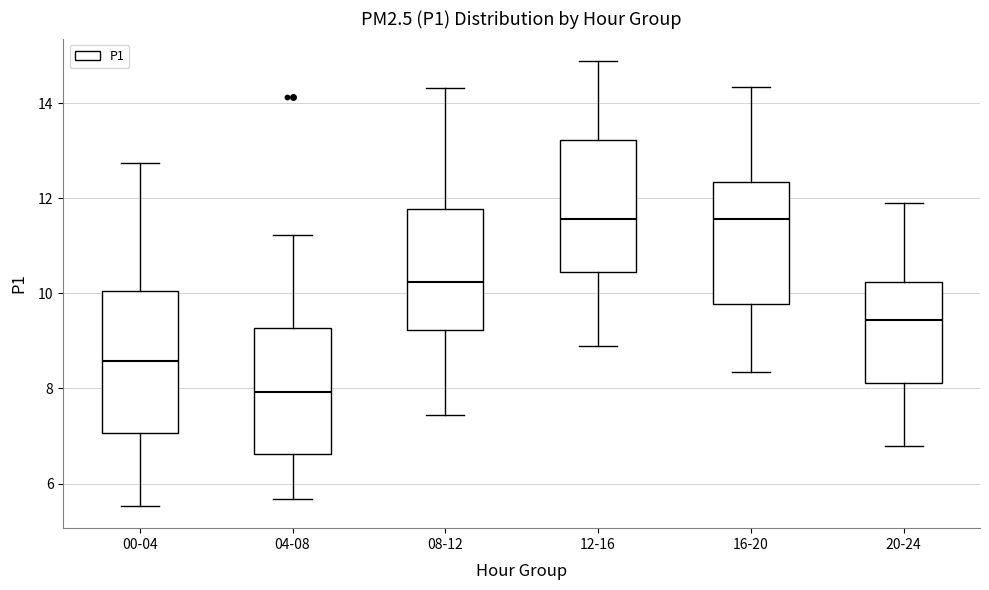

Reading left to right, read every box against the y-axis: the position of its median line, the range the box covers, and the ends of its whiskers. The values are not printed on the chart, so give them approximately, as read against the axis.

00-04: median 8.6, box 7.0 to 10.0, whiskers 5.6 to 12.8
04-08: median 8.0, box 6.6 to 9.2, whiskers 5.6 to 11.2
08-12: median 10.2, box 9.2 to 11.8, whiskers 7.4 to 14.4
12-16: median 11.6, box 10.4 to 13.2, whiskers 9.0 to 14.8
16-20: median 11.6, box 9.8 to 12.4, whiskers 8.4 to 14.4
20-24: median 9.4, box 8.2 to 10.2, whiskers 6.8 to 11.8